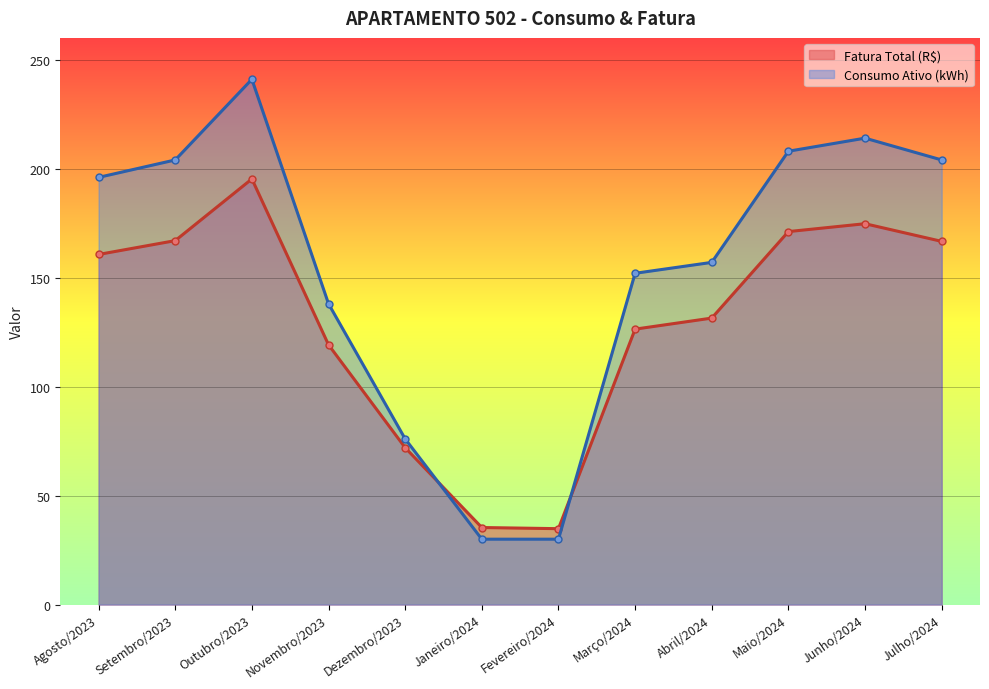

How many lines are shown in the chart?

2